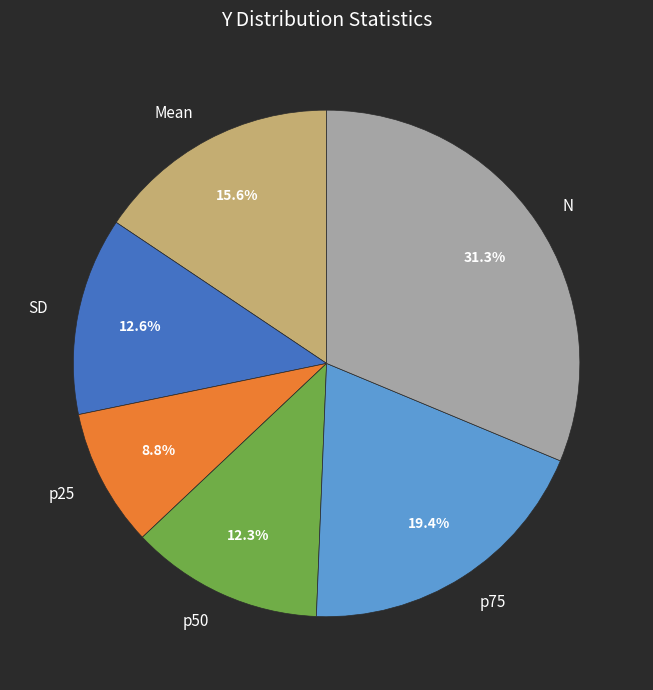

The p75 slice represents 28% of the pie. True or false?

False